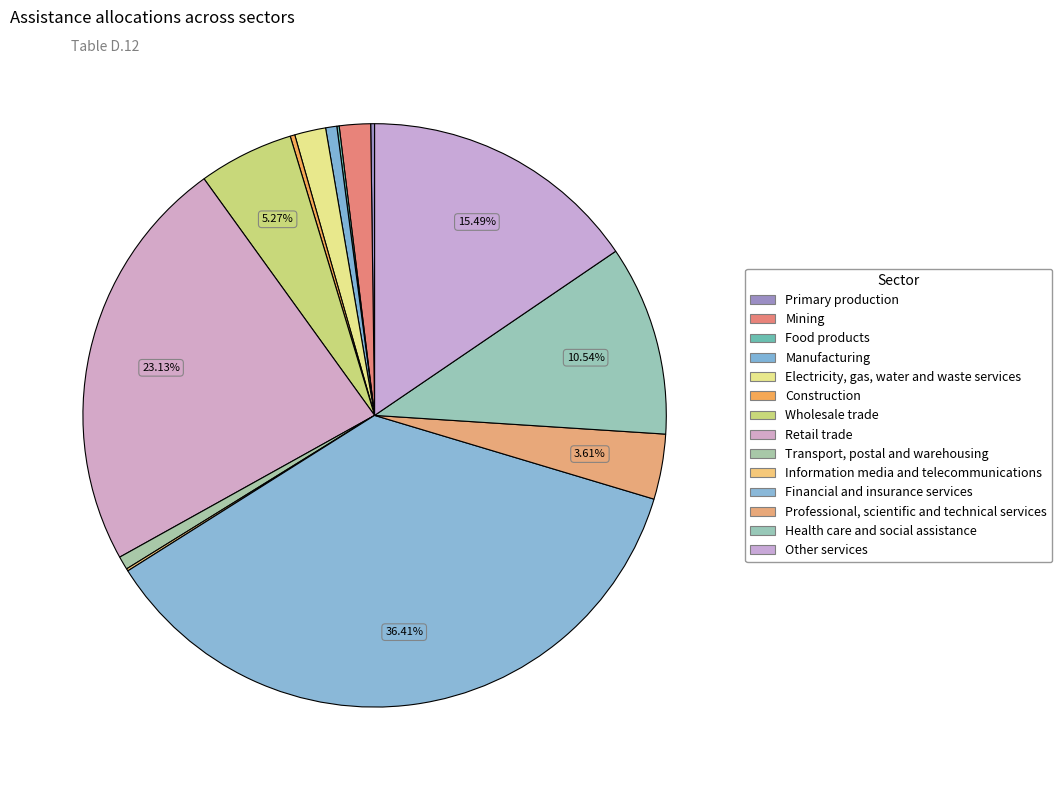

What percentage is the Transport, postal and warehousing slice, to the nearest percent?

1%